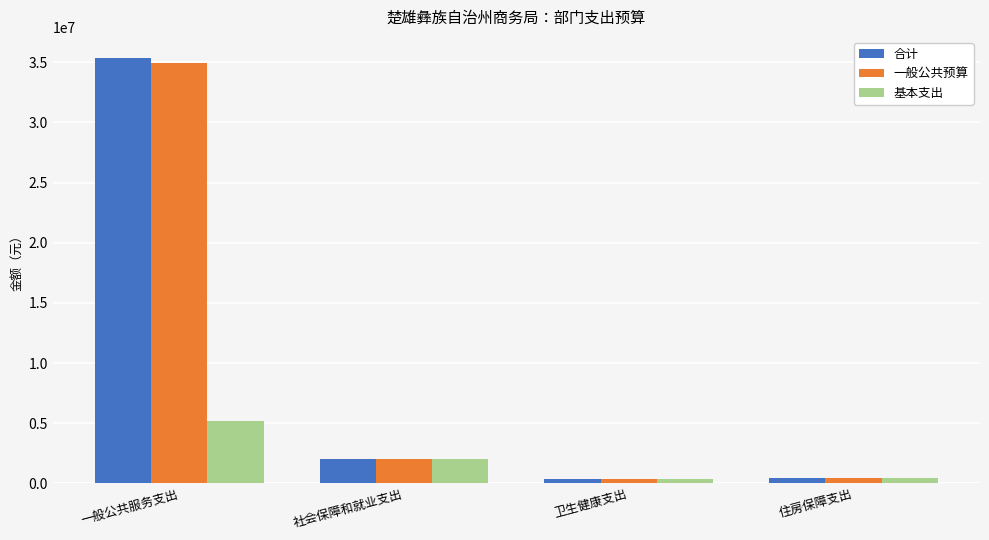

How many data points in 合计 are less than 2020611?

2